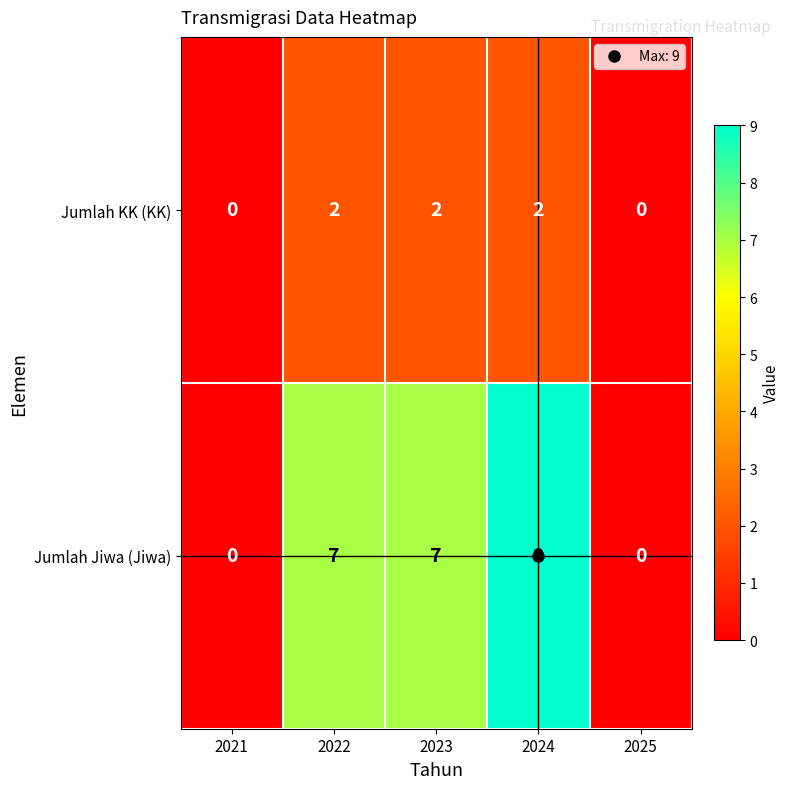

Is it true that Jumlah KK (KK) equals 0 at 2021?

True